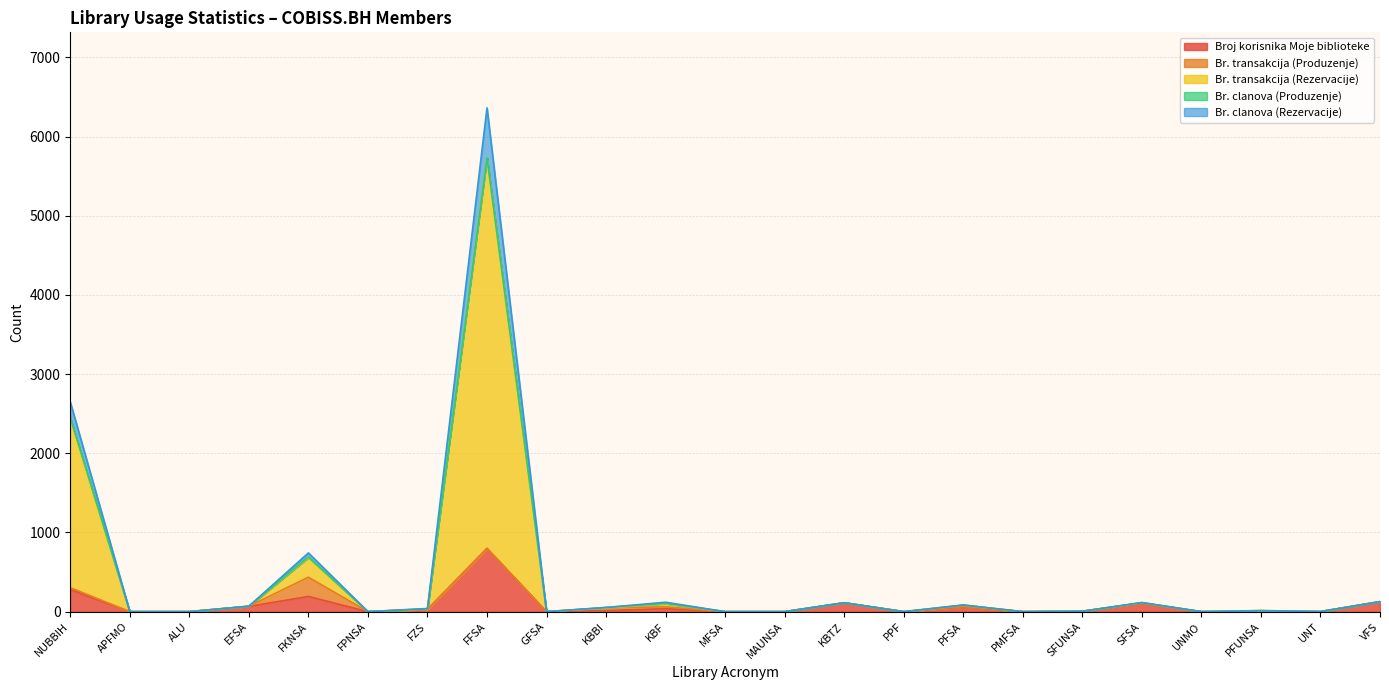

Is it true that Broj korisnika Moje biblioteke equals 0 at PPF?

True